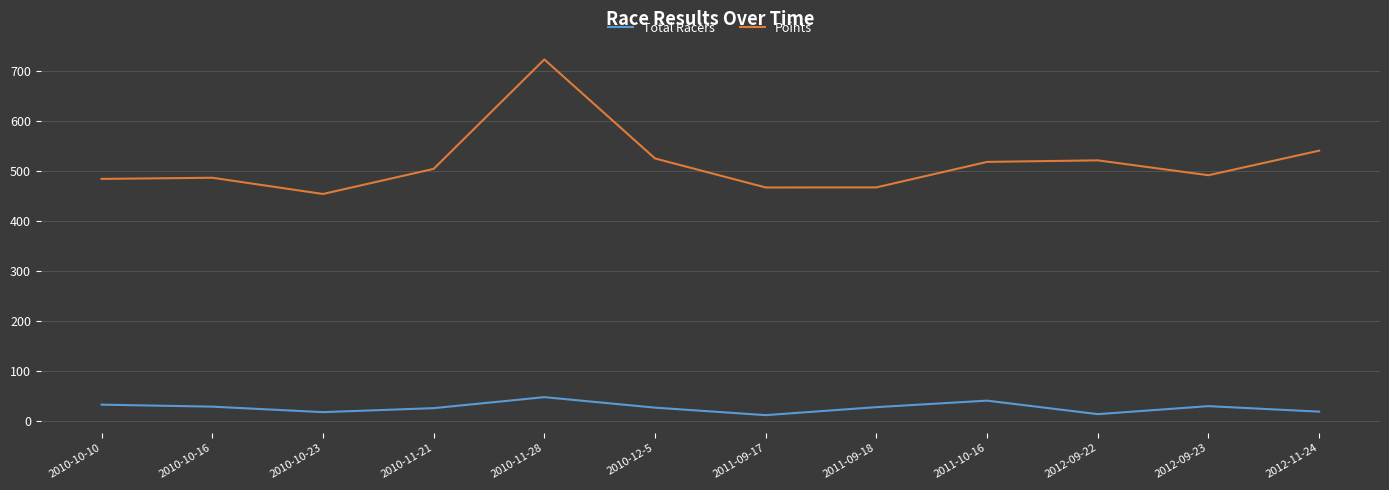

Is it true that Points equals 782.3 at 2011-09-18?

False